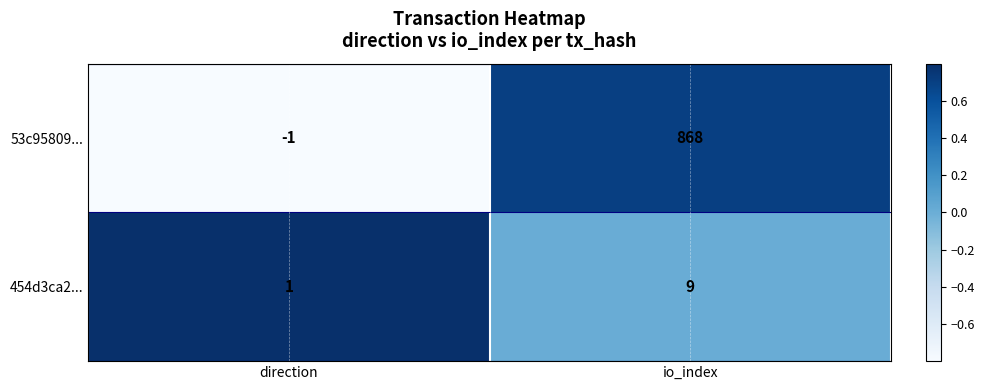

Reading right to left, what are all the values shown in this chart?

53c95809...: 868	-1
454d3ca2...: 9	1